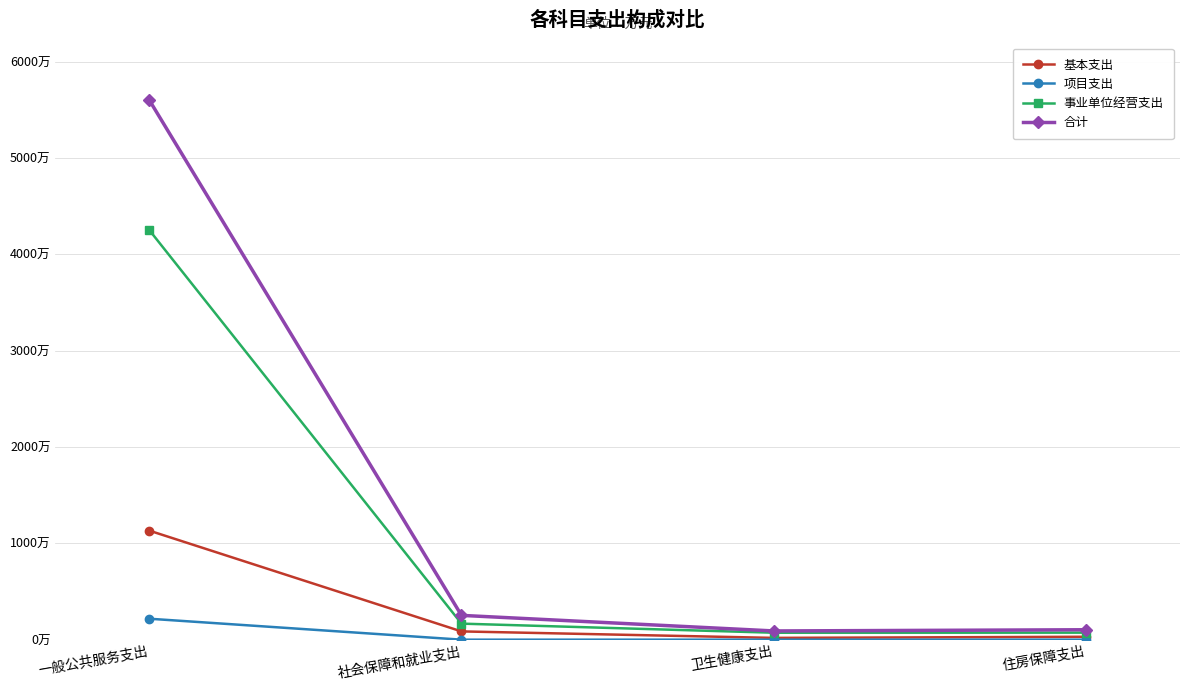

At 一般公共服务支出, list the series in order from largest to smallest.

合计, 事业单位经营支出, 基本支出, 项目支出